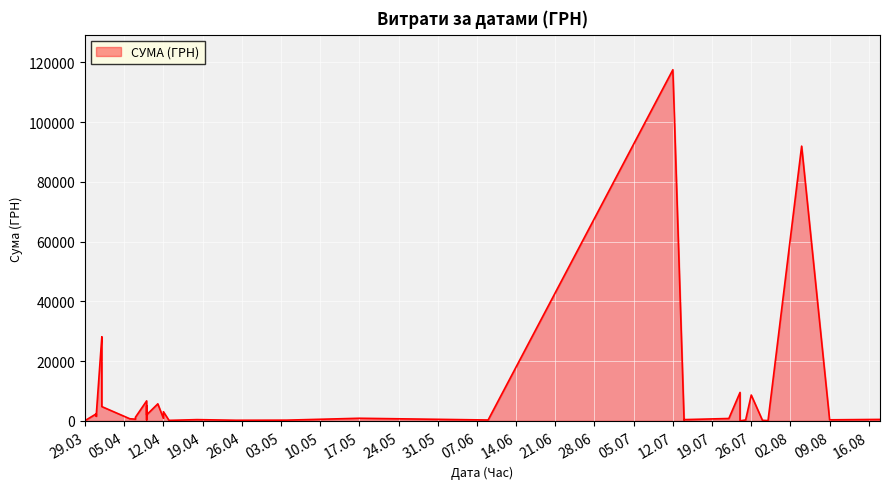

True or false: the data shows 5430.3 at 12.04.2016.

False